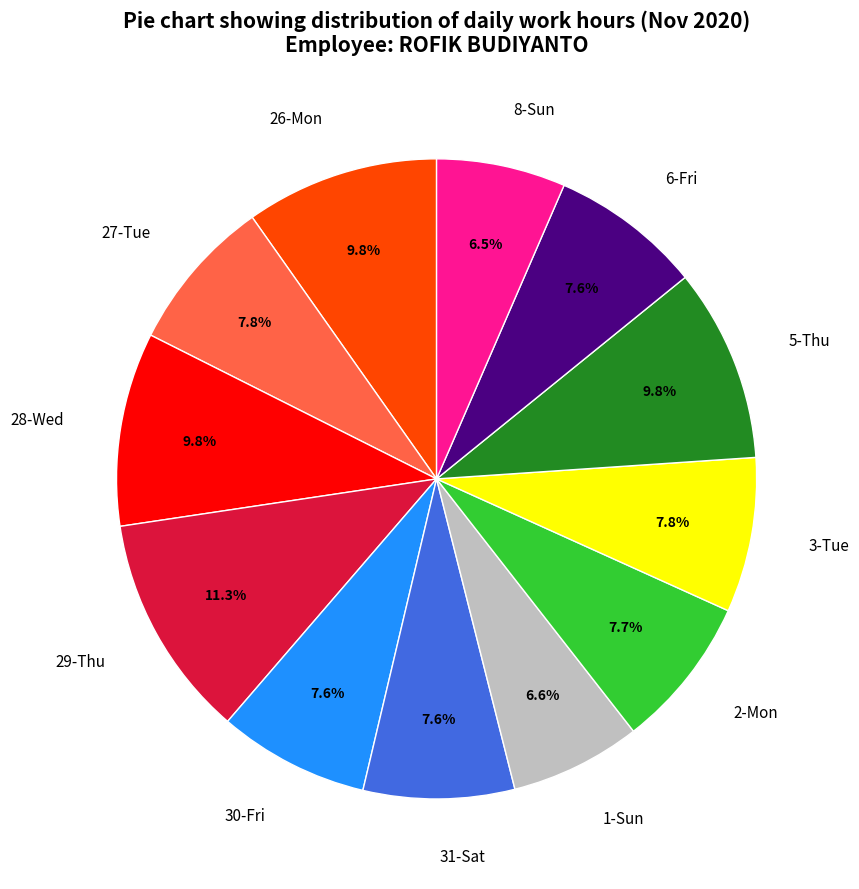

To the nearest percent, what is the average slice percentage?

8%